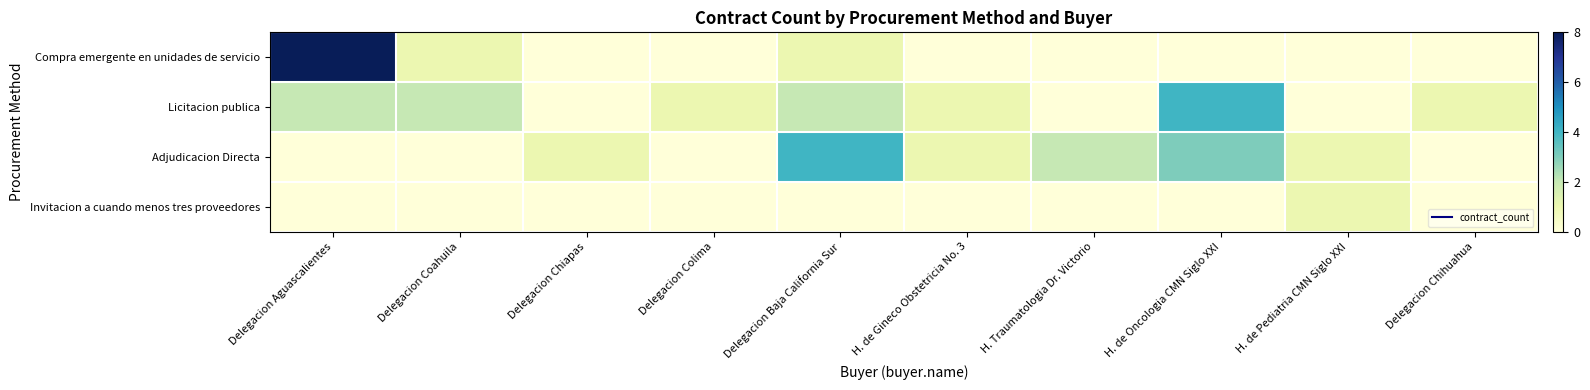

How many categories are shown in the chart?

10